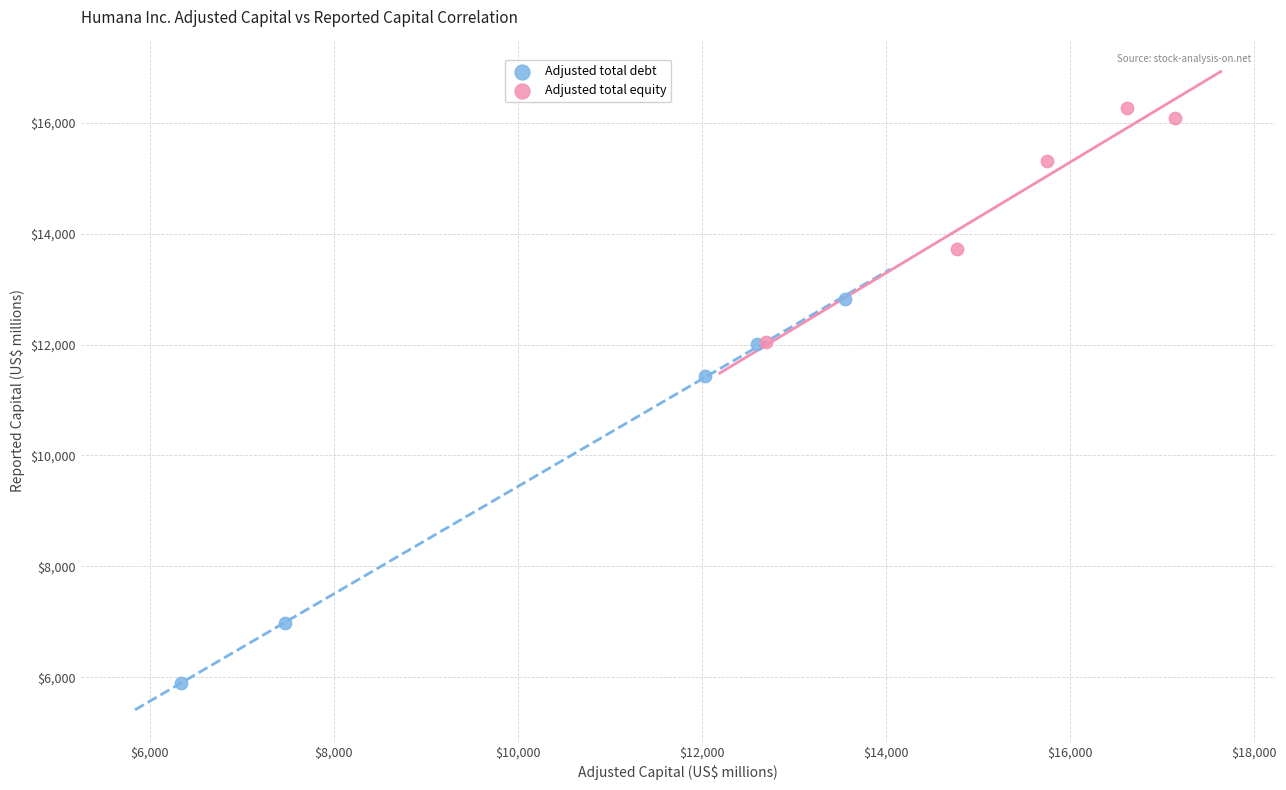

Which series contains the lowest Y value?

Adjusted total debt